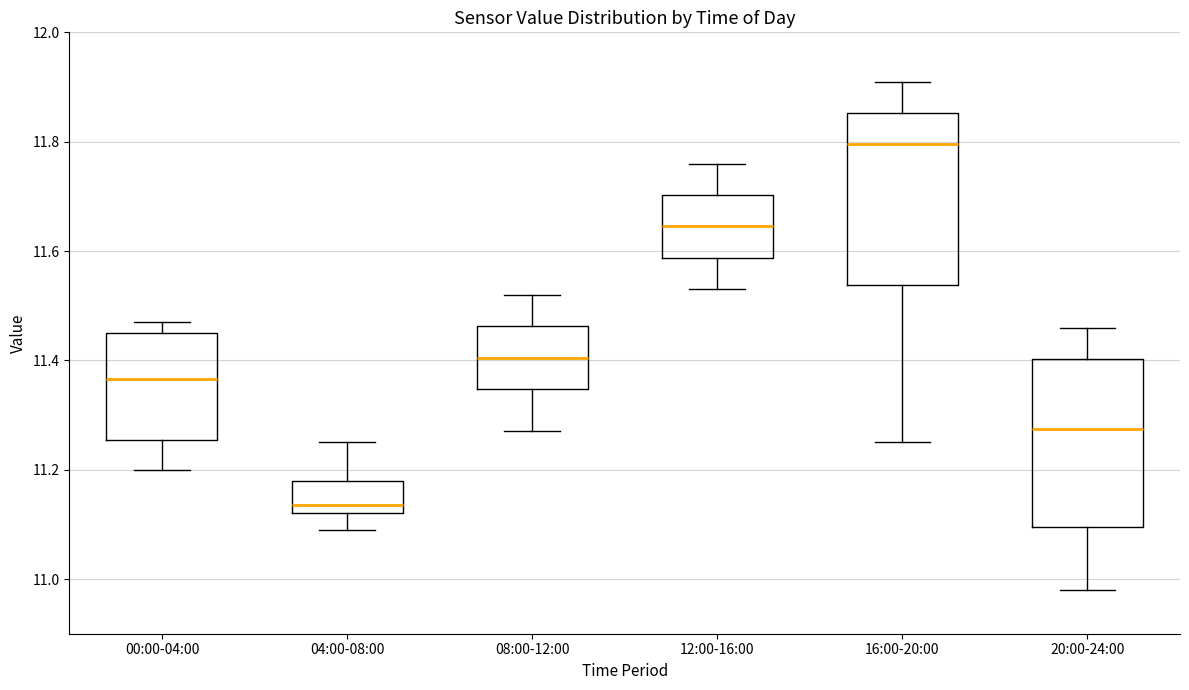

Which box's median line is the highest?

16:00-20:00